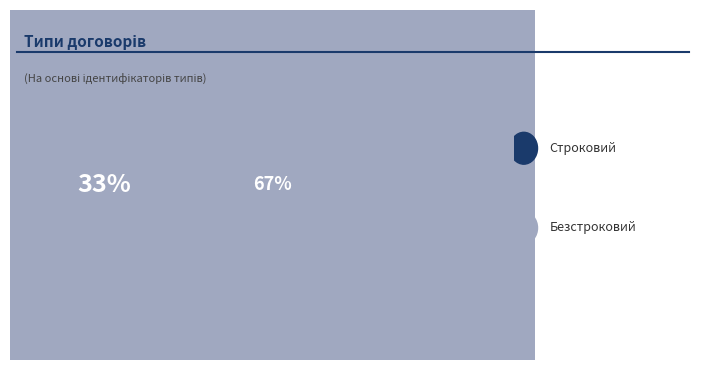

What is the ratio of the value at Строковий to the value at Безстроковий?

0.5